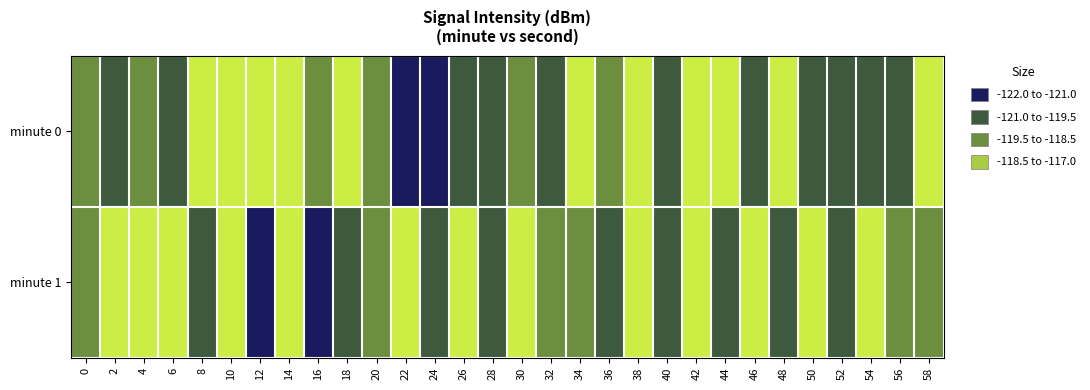

List the series in order of their overall mean, lowest first.

minute 0, minute 1